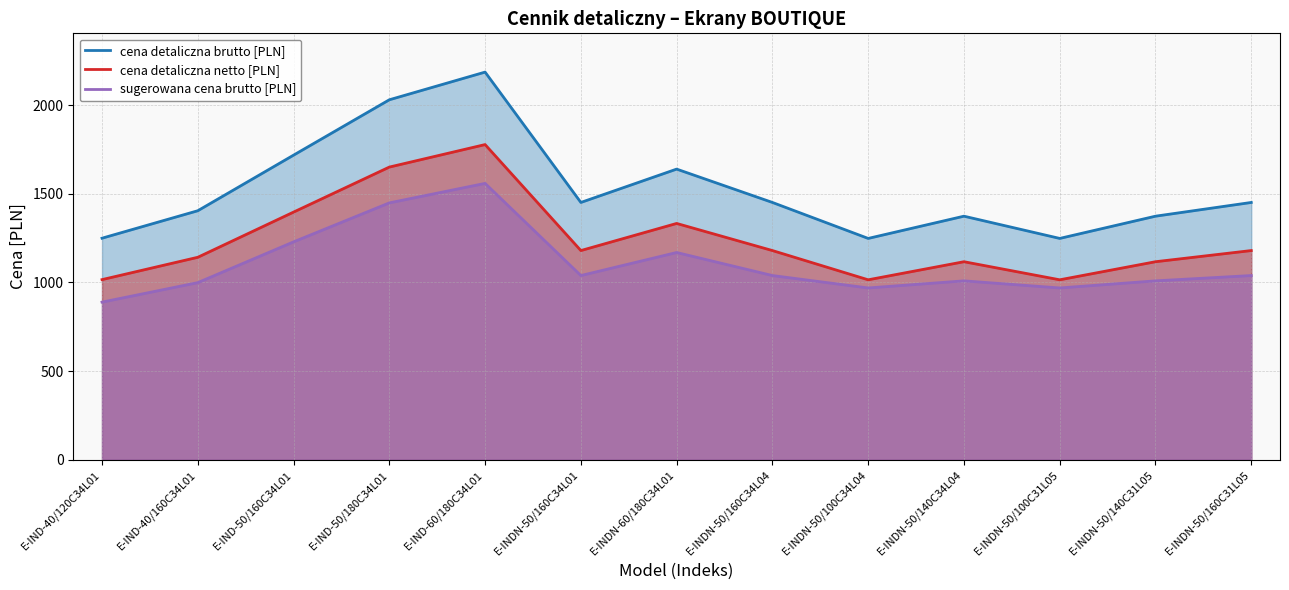

What is the sum of all sugerowana cena brutto [PLN] values?

14367.0